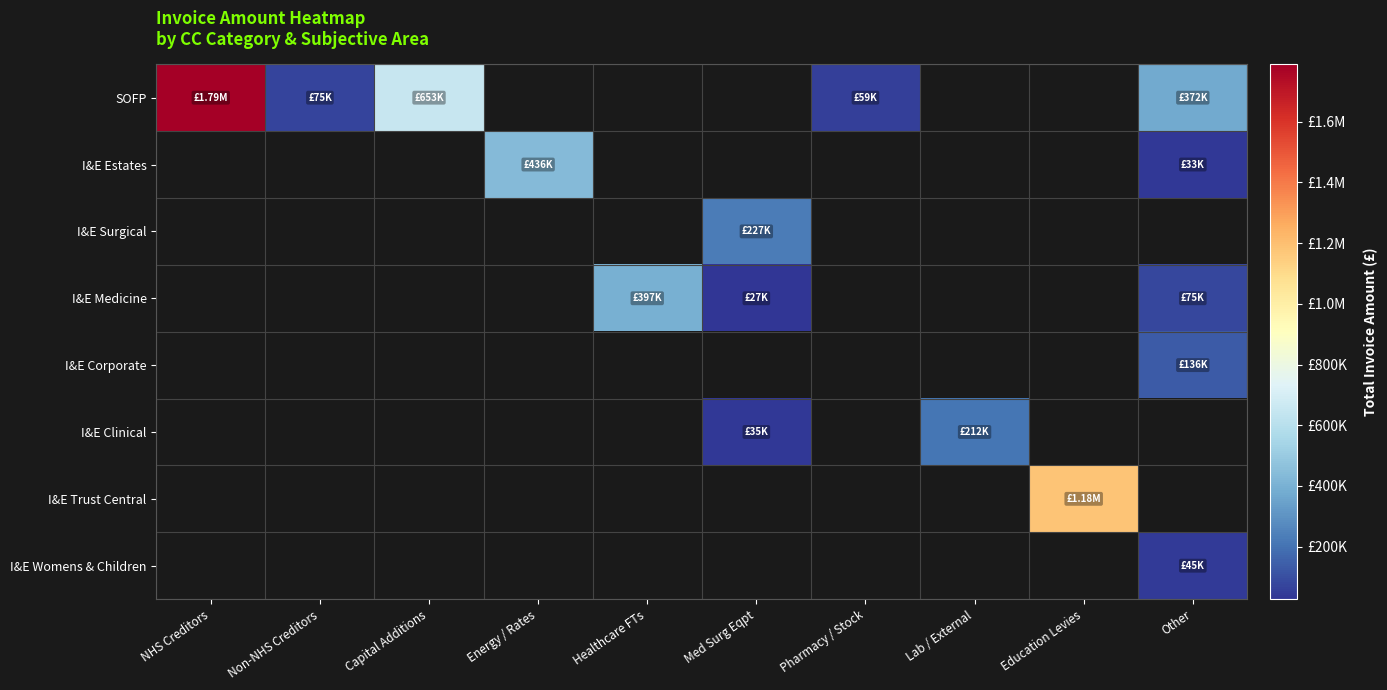

What is the smallest value displayed?

26586.8